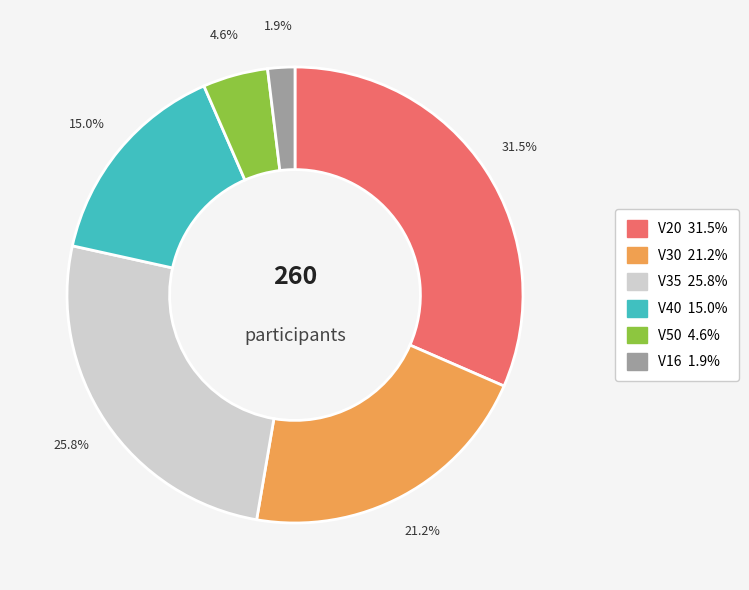

Does V20 account for over 50% of the chart?

No